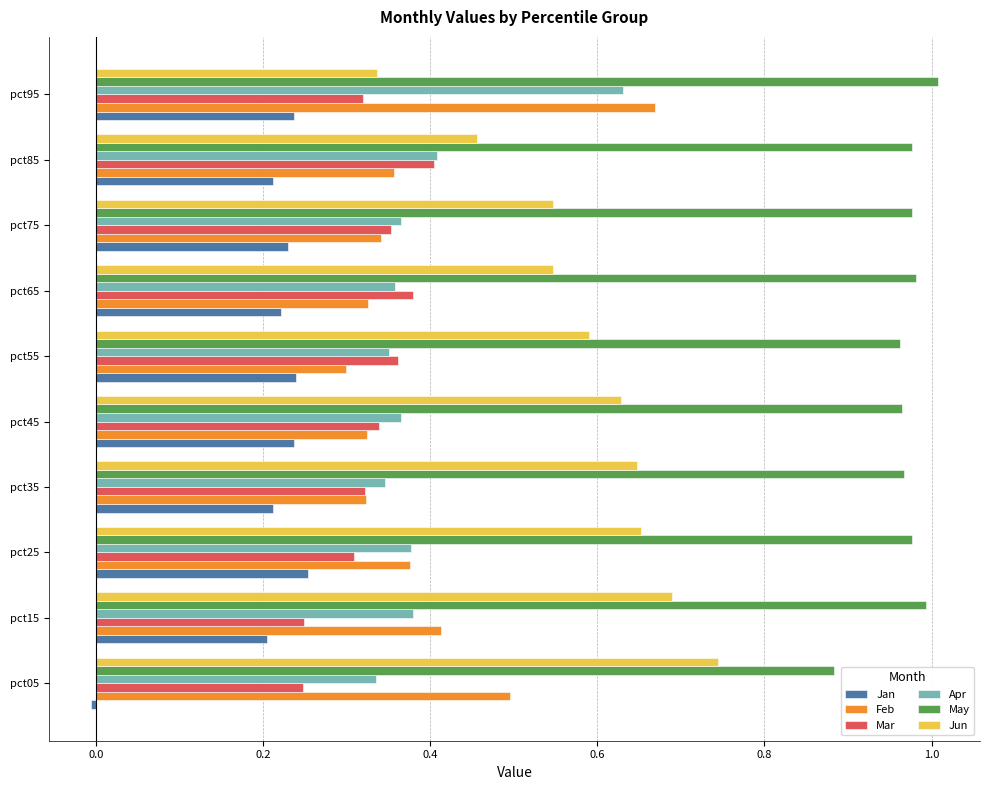

True or false: May has a value of 1.0 at pct85.

True